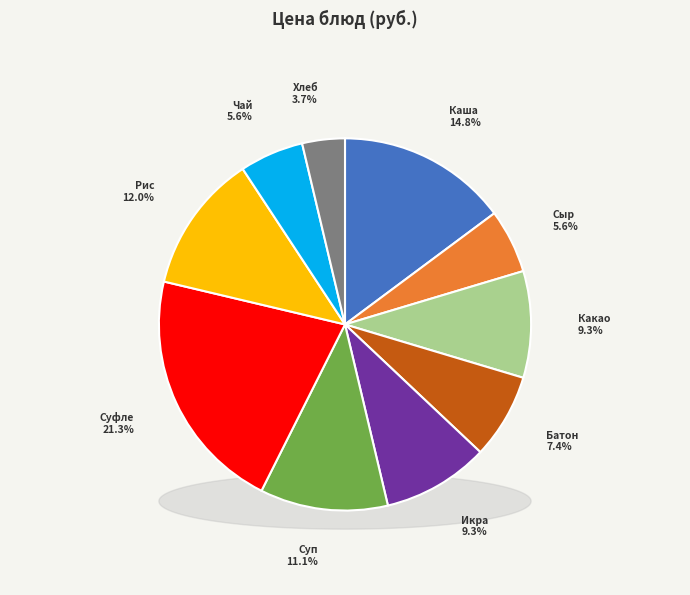

What is the total percentage of Батон нарезной and Какао с молоком?

16.7%